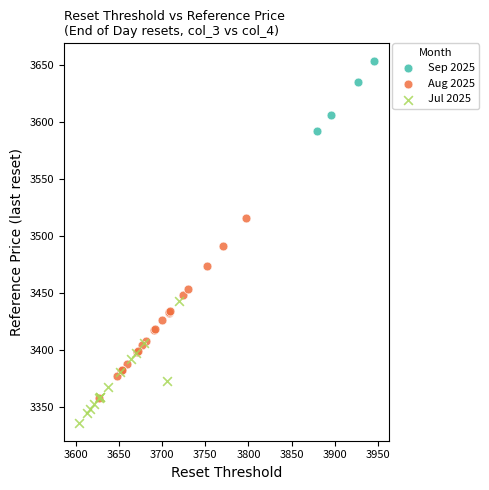

What are all the series names shown in the legend?

Sep 2025, Aug 2025, Jul 2025